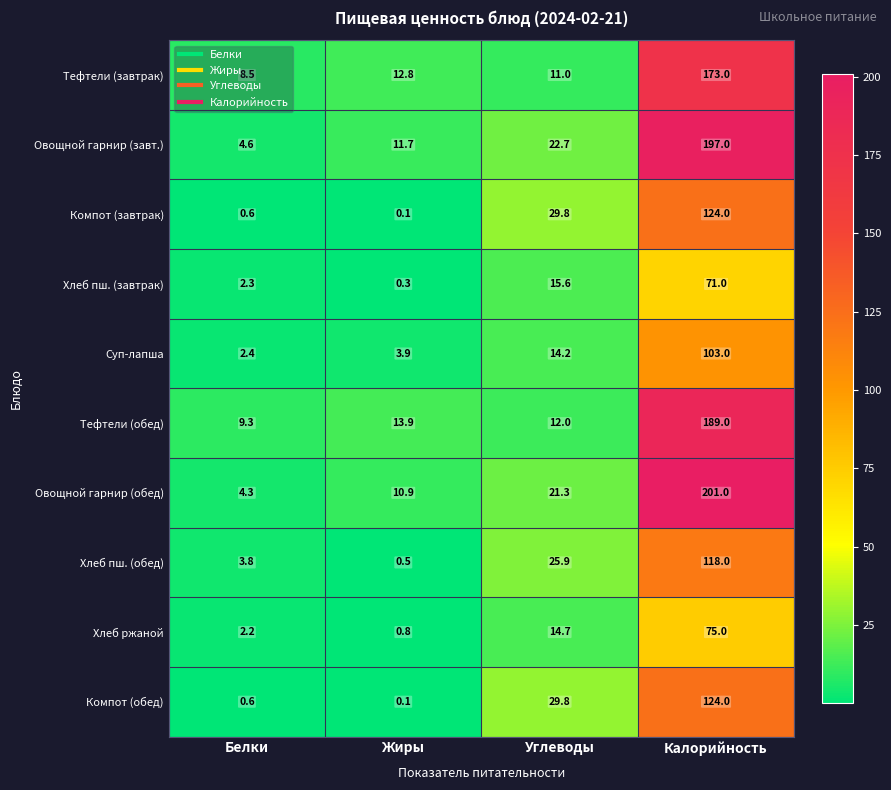

Count the number of data series in this chart.

10